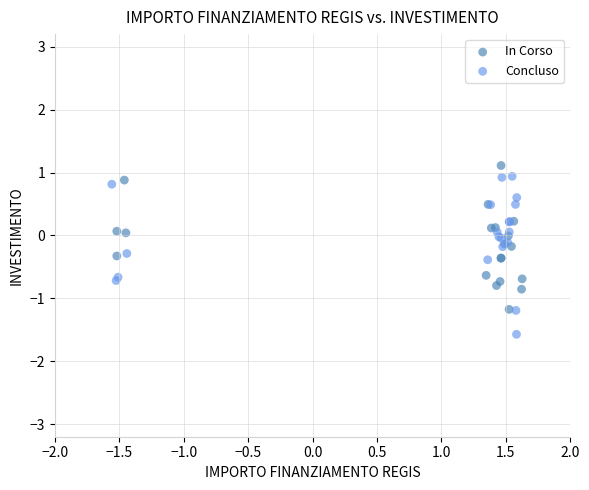

What are all the series names shown in the legend?

In Corso, Concluso